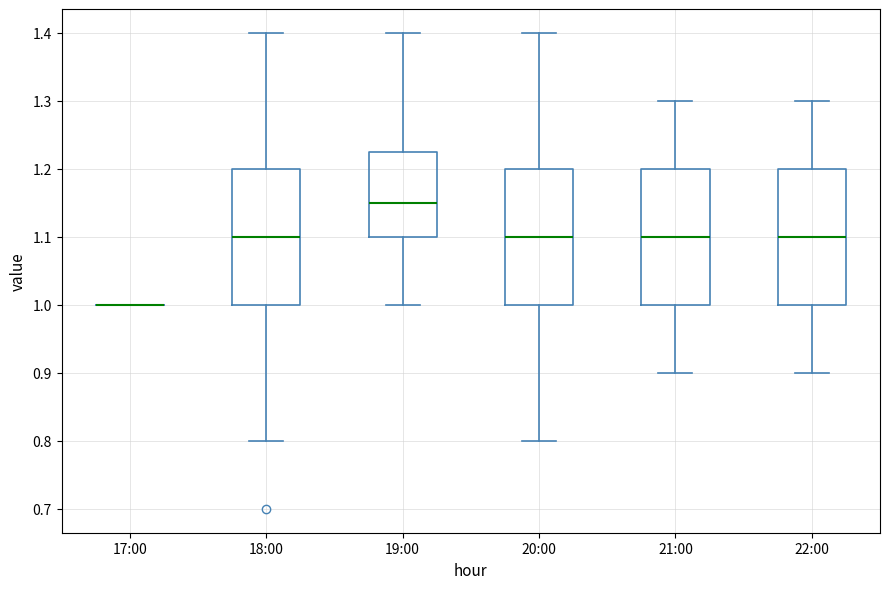

Reading left to right, read every box against the y-axis: the position of its median line, the range the box covers, and the ends of its whiskers. The values are not printed on the chart, so give them approximately, as read against the axis.

17:00: box collapsed to a line at 1.00, whiskers 1.00 to 1.00
18:00: median 1.10, box 1.00 to 1.20, whiskers 0.80 to 1.40
19:00: median 1.15, box 1.10 to 1.23, whiskers 1.00 to 1.40
20:00: median 1.10, box 1.00 to 1.20, whiskers 0.80 to 1.40
21:00: median 1.10, box 1.00 to 1.20, whiskers 0.90 to 1.30
22:00: median 1.10, box 1.00 to 1.20, whiskers 0.90 to 1.30